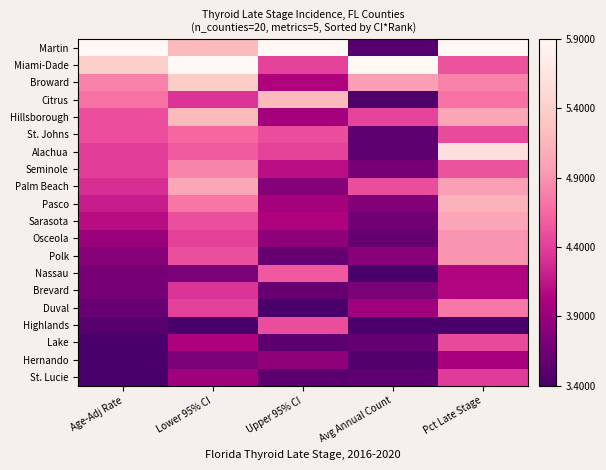

Reading left to right, list all the values displayed in this chart.

Martin: Age-Adj Rate=1.0	Lower 95% CI=0.7	Upper 95% CI=1.0	Avg Annual Count=0.0	Pct Late Stage=1.0
Miami-Dade: Age-Adj Rate=0.8	Lower 95% CI=1.0	Upper 95% CI=0.4	Avg Annual Count=1.0	Pct Late Stage=0.5
Broward: Age-Adj Rate=0.6	Lower 95% CI=0.8	Upper 95% CI=0.3	Avg Annual Count=0.6	Pct Late Stage=0.6
Citrus: Age-Adj Rate=0.5	Lower 95% CI=0.4	Upper 95% CI=0.7	Avg Annual Count=0.0	Pct Late Stage=0.5
Hillsborough: Age-Adj Rate=0.4	Lower 95% CI=0.7	Upper 95% CI=0.2	Avg Annual Count=0.4	Pct Late Stage=0.7
St. Johns: Age-Adj Rate=0.4	Lower 95% CI=0.5	Upper 95% CI=0.4	Avg Annual Count=0.1	Pct Late Stage=0.4
Alachua: Age-Adj Rate=0.4	Lower 95% CI=0.5	Upper 95% CI=0.4	Avg Annual Count=0.1	Pct Late Stage=0.9
Seminole: Age-Adj Rate=0.4	Lower 95% CI=0.6	Upper 95% CI=0.3	Avg Annual Count=0.1	Pct Late Stage=0.5
Palm Beach: Age-Adj Rate=0.4	Lower 95% CI=0.7	Upper 95% CI=0.2	Avg Annual Count=0.4	Pct Late Stage=0.6
Pasco: Age-Adj Rate=0.3	Lower 95% CI=0.5	Upper 95% CI=0.2	Avg Annual Count=0.1	Pct Late Stage=0.7
Sarasota: Age-Adj Rate=0.3	Lower 95% CI=0.4	Upper 95% CI=0.3	Avg Annual Count=0.1	Pct Late Stage=0.7
Osceola: Age-Adj Rate=0.2	Lower 95% CI=0.4	Upper 95% CI=0.2	Avg Annual Count=0.1	Pct Late Stage=0.6
Polk: Age-Adj Rate=0.2	Lower 95% CI=0.4	Upper 95% CI=0.1	Avg Annual Count=0.2	Pct Late Stage=0.6
Nassau: Age-Adj Rate=0.1	Lower 95% CI=0.1	Upper 95% CI=0.5	Avg Annual Count=0.0	Pct Late Stage=0.3
Brevard: Age-Adj Rate=0.1	Lower 95% CI=0.4	Upper 95% CI=0.1	Avg Annual Count=0.1	Pct Late Stage=0.3
Duval: Age-Adj Rate=0.1	Lower 95% CI=0.4	Upper 95% CI=0.0	Avg Annual Count=0.2	Pct Late Stage=0.5
Highlands: Age-Adj Rate=0.0	Lower 95% CI=0.0	Upper 95% CI=0.4	Avg Annual Count=0.0	Pct Late Stage=0.0
Lake: Age-Adj Rate=0.0	Lower 95% CI=0.2	Upper 95% CI=0.1	Avg Annual Count=0.1	Pct Late Stage=0.4
Hernando: Age-Adj Rate=0.0	Lower 95% CI=0.1	Upper 95% CI=0.2	Avg Annual Count=0.0	Pct Late Stage=0.2
St. Lucie: Age-Adj Rate=0.0	Lower 95% CI=0.2	Upper 95% CI=0.1	Avg Annual Count=0.1	Pct Late Stage=0.4